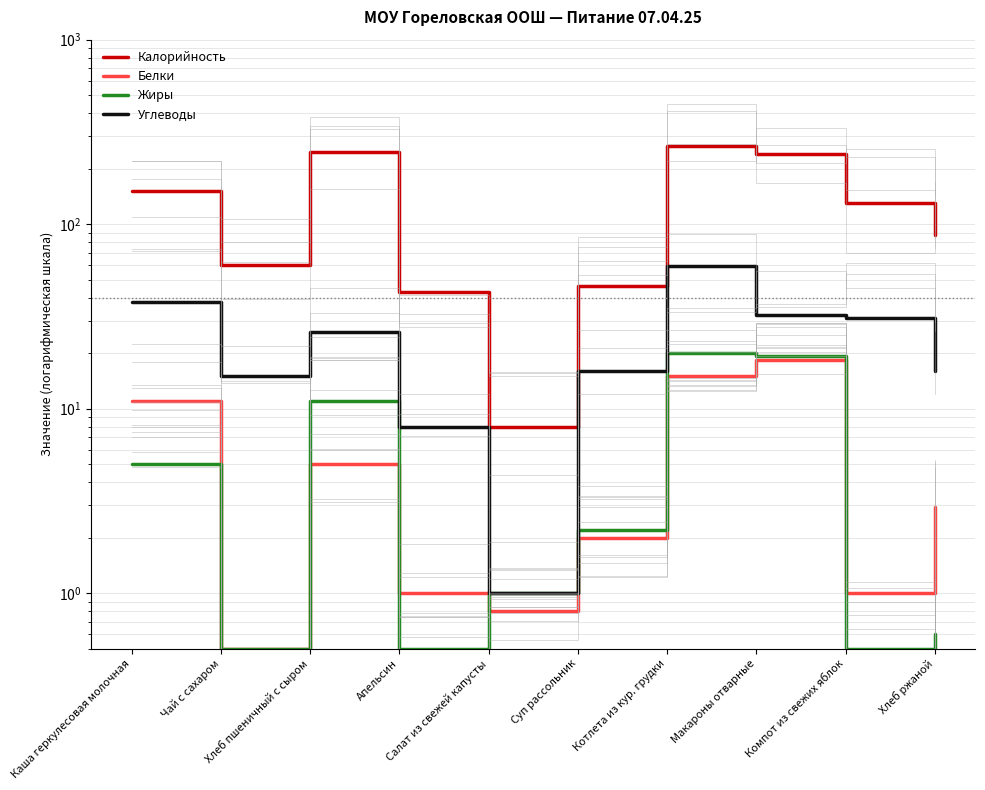

List the series in order of their peak value, highest first.

Калорийность, Углеводы, Жиры, Белки